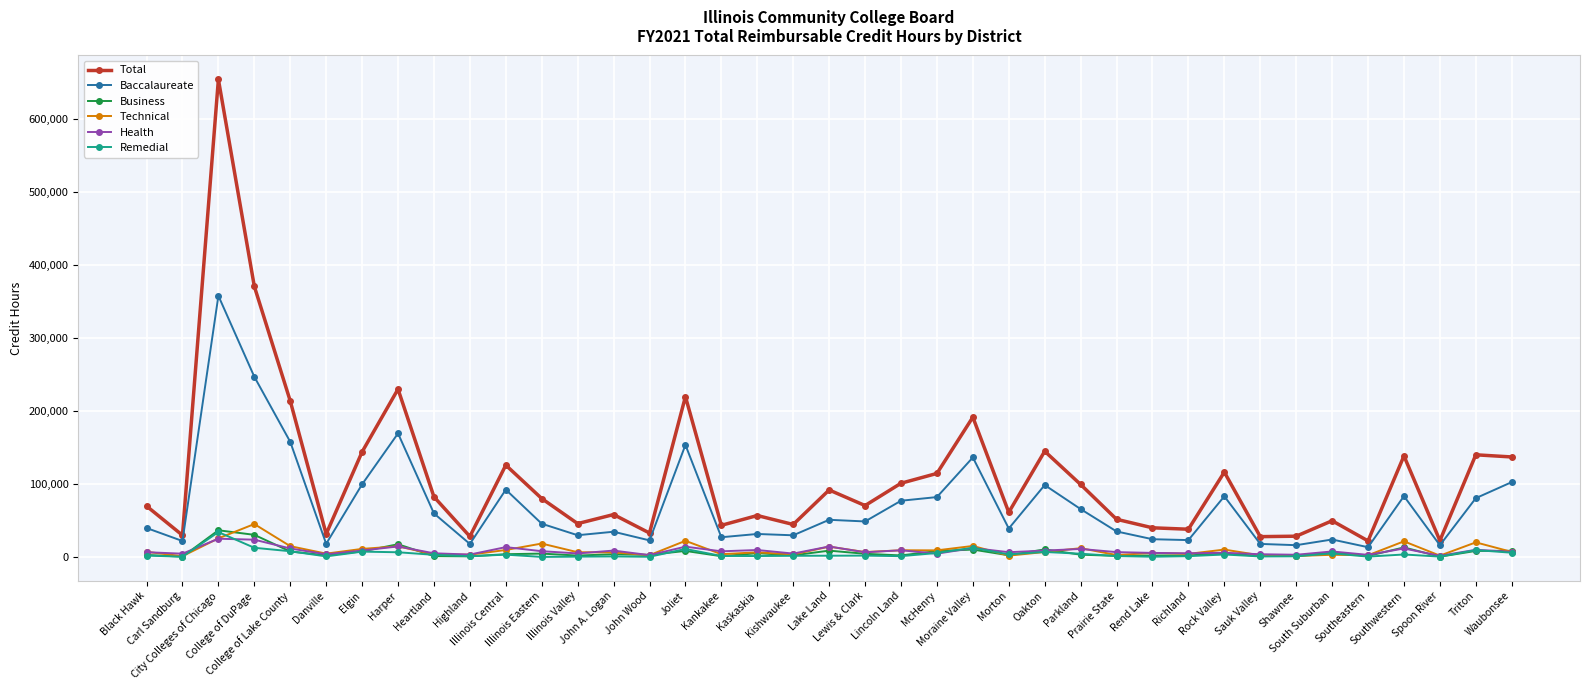

True or false: Baccalaureate has more than 0 points higher than both neighbors.

True